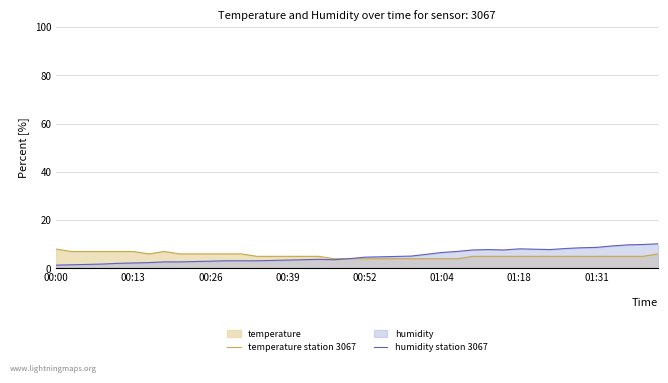

What is the difference between the humidity station 3067 values at 39 and 38?

0.3